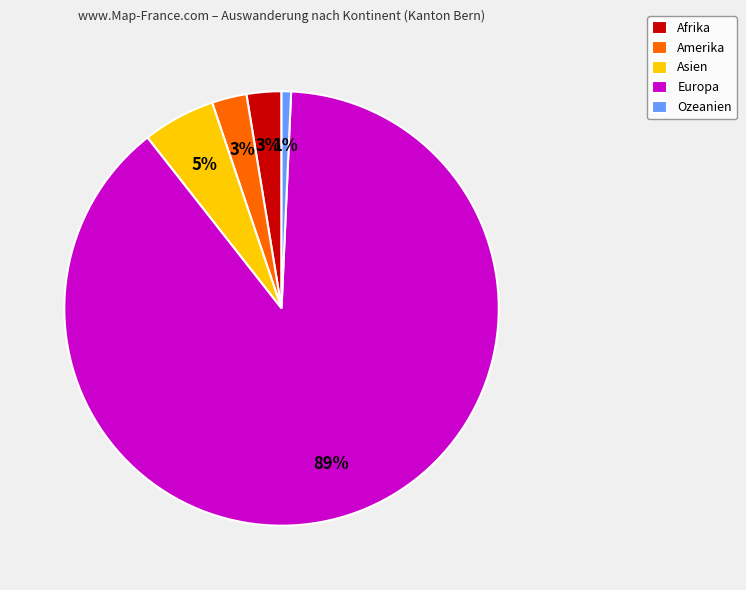

Do Ozeanien and Europa together represent more than half of the pie?

Yes